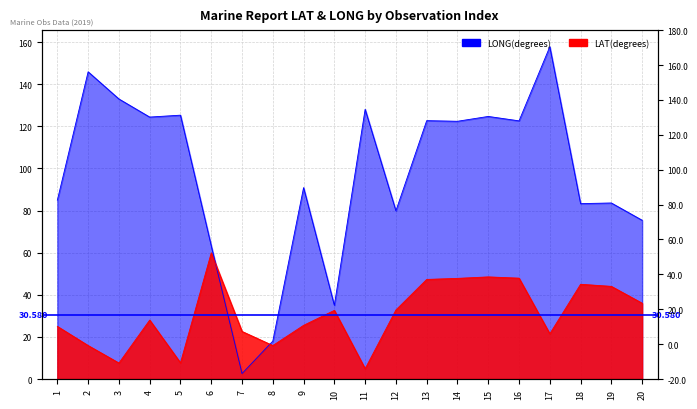

How many interior local peaks does the LONG series have?

8